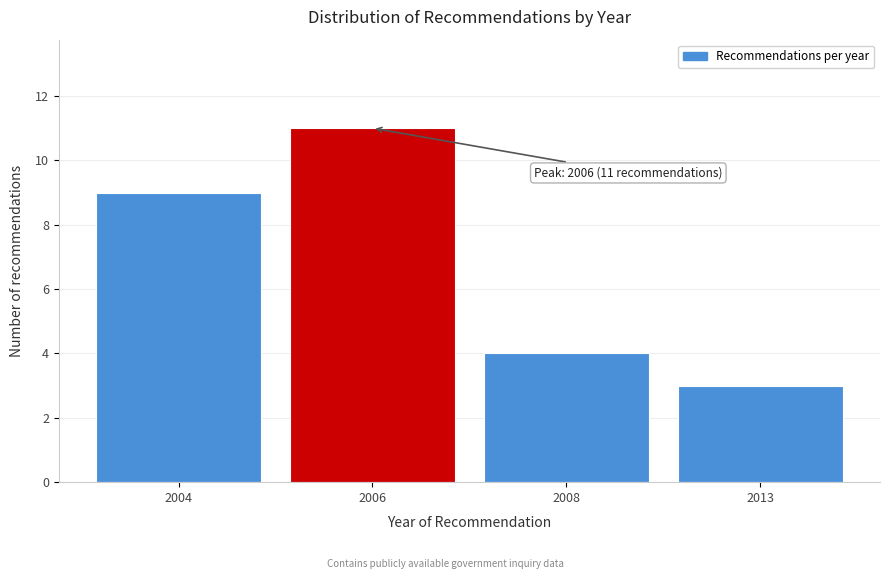

Reading right to left, extract all data points from this chart.

3	4	11	9